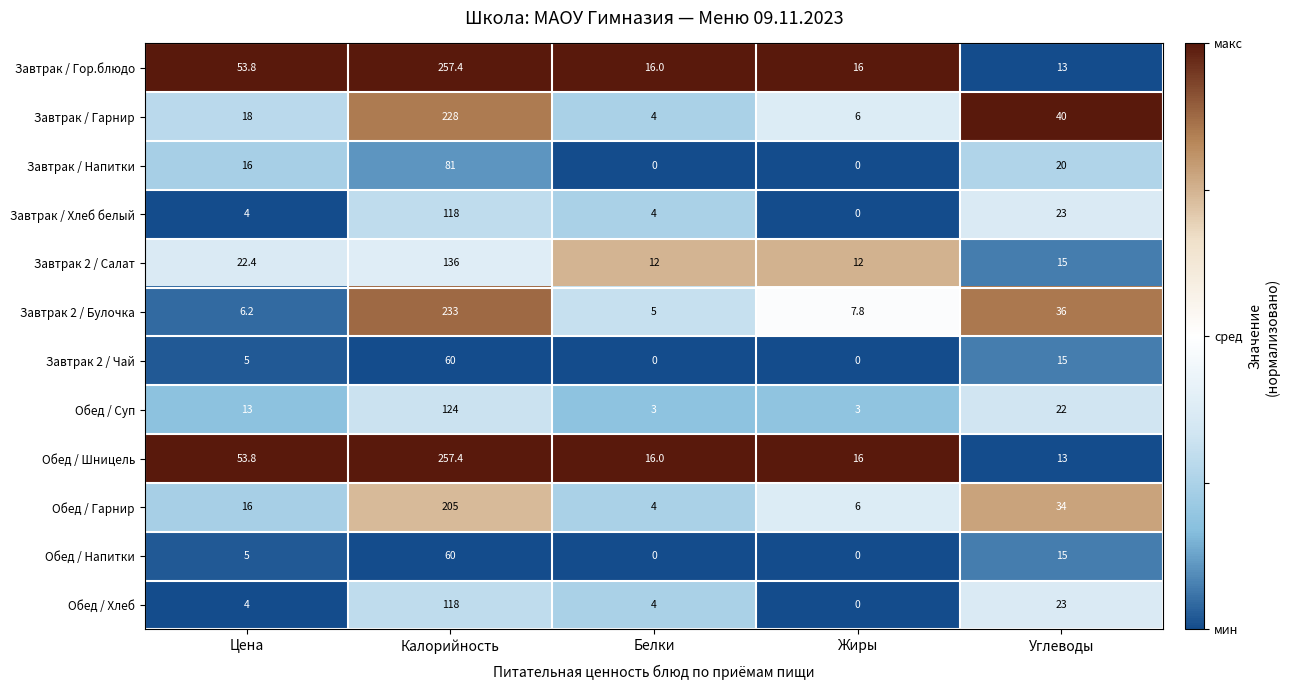

What is the spread (max minus min) of values at Углеводы?

27.0